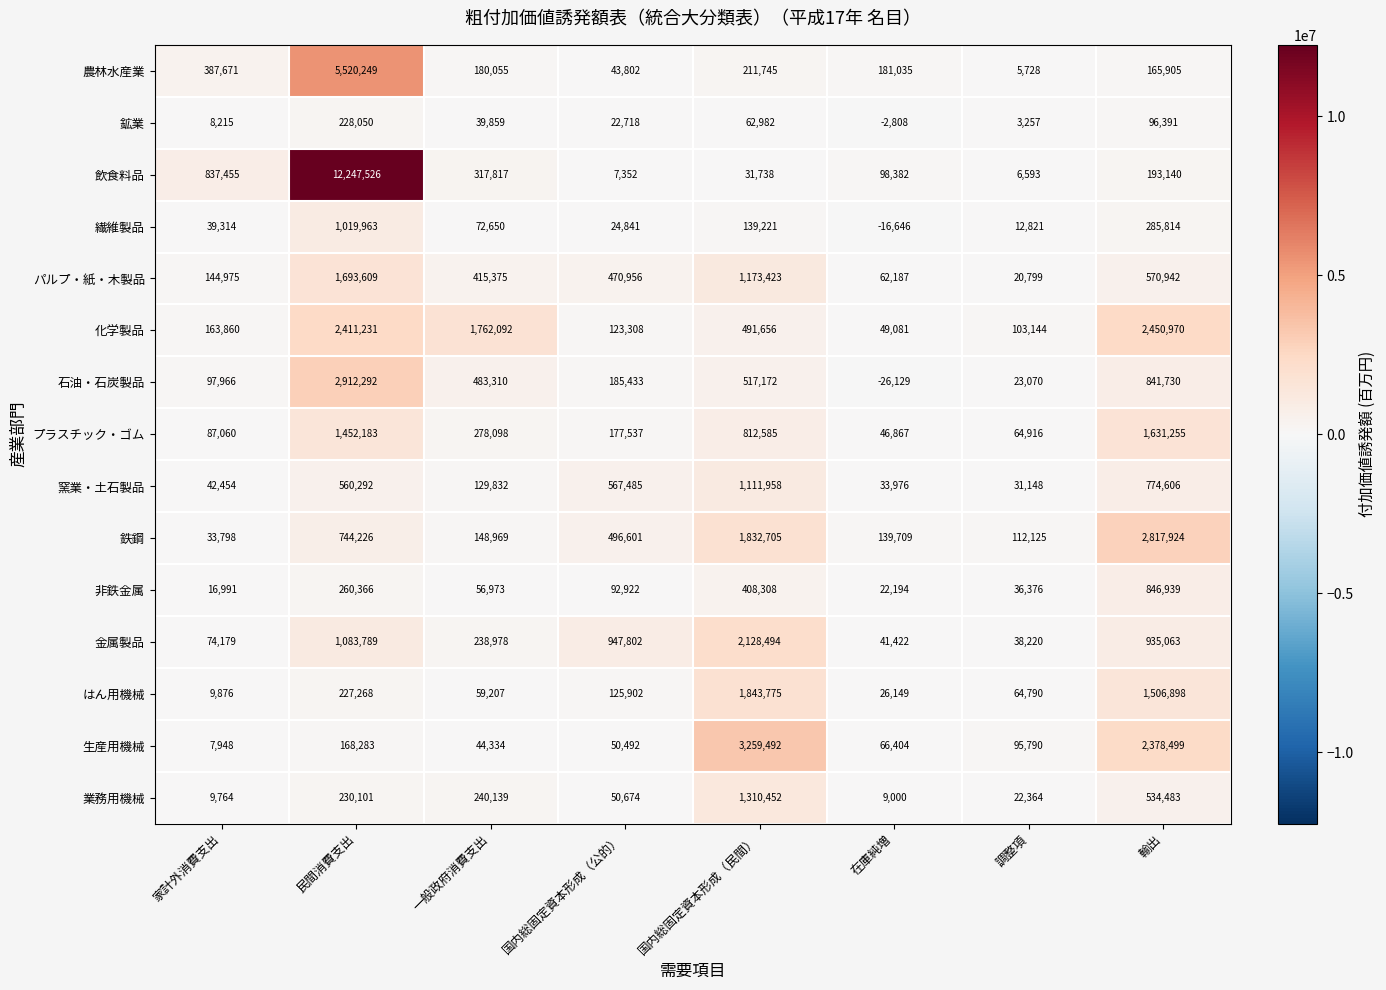

What is the average value of the 窯業・土石製品 series?

406469